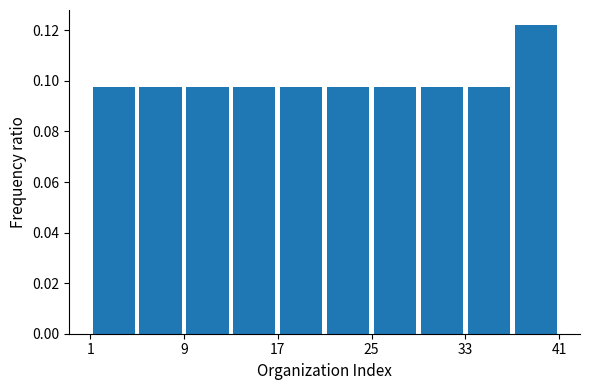

Reading left to right, list every bar in this chart as the range it spans on the x-axis followed by its height. The values are not printed on the chart, so give them approximately, as read against the axis.

1 to 5: 0.098
5 to 9: 0.098
9 to 13: 0.098
13 to 17: 0.098
17 to 21: 0.098
21 to 25: 0.098
25 to 29: 0.098
29 to 33: 0.098
33 to 37: 0.098
37 to 41: 0.122